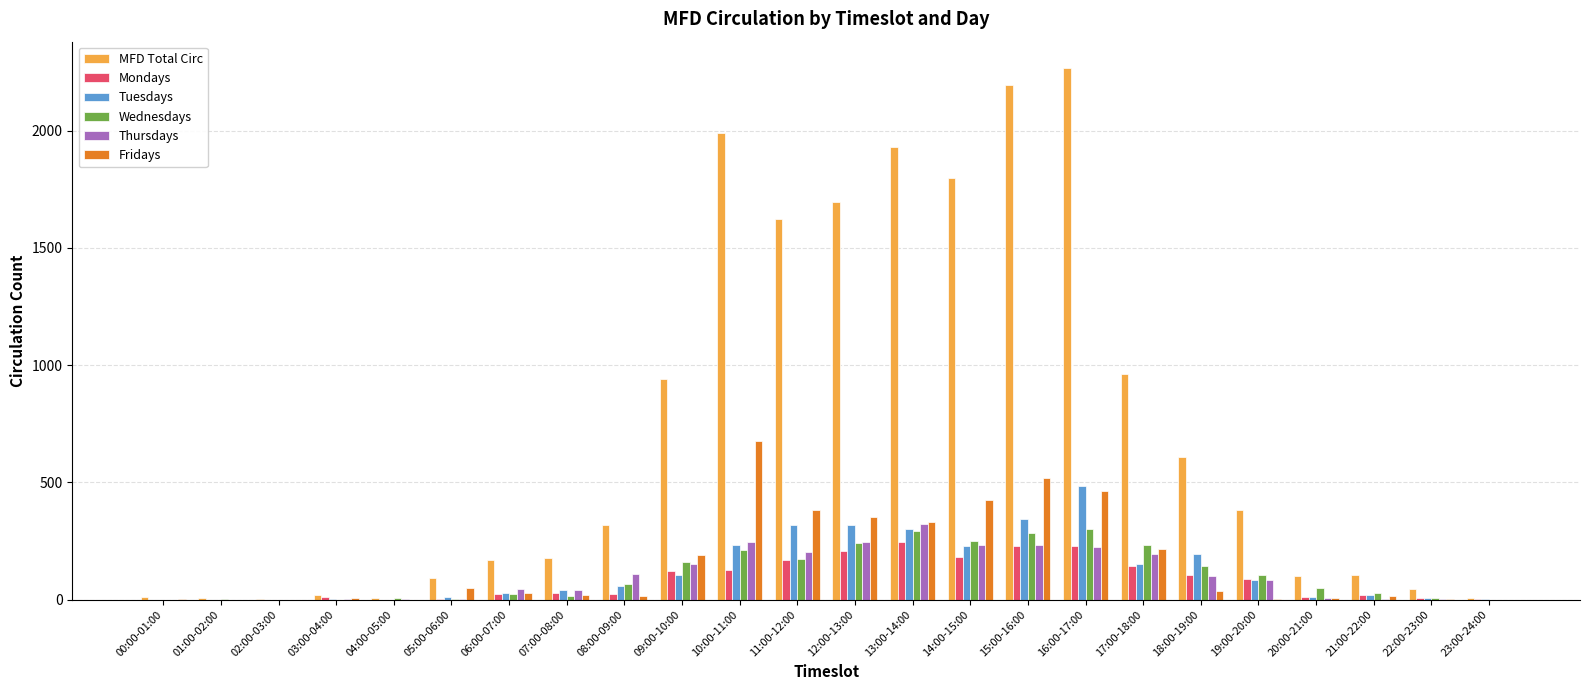

Are the bars horizontal?

No